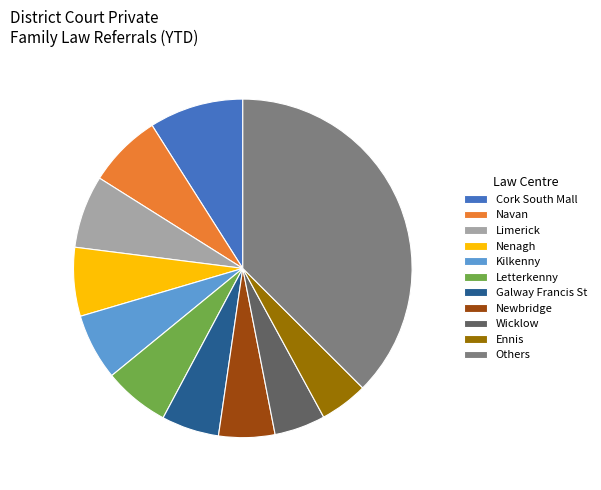

What is the ratio of the value at Kilkenny to the value at Letterkenny?

1.0